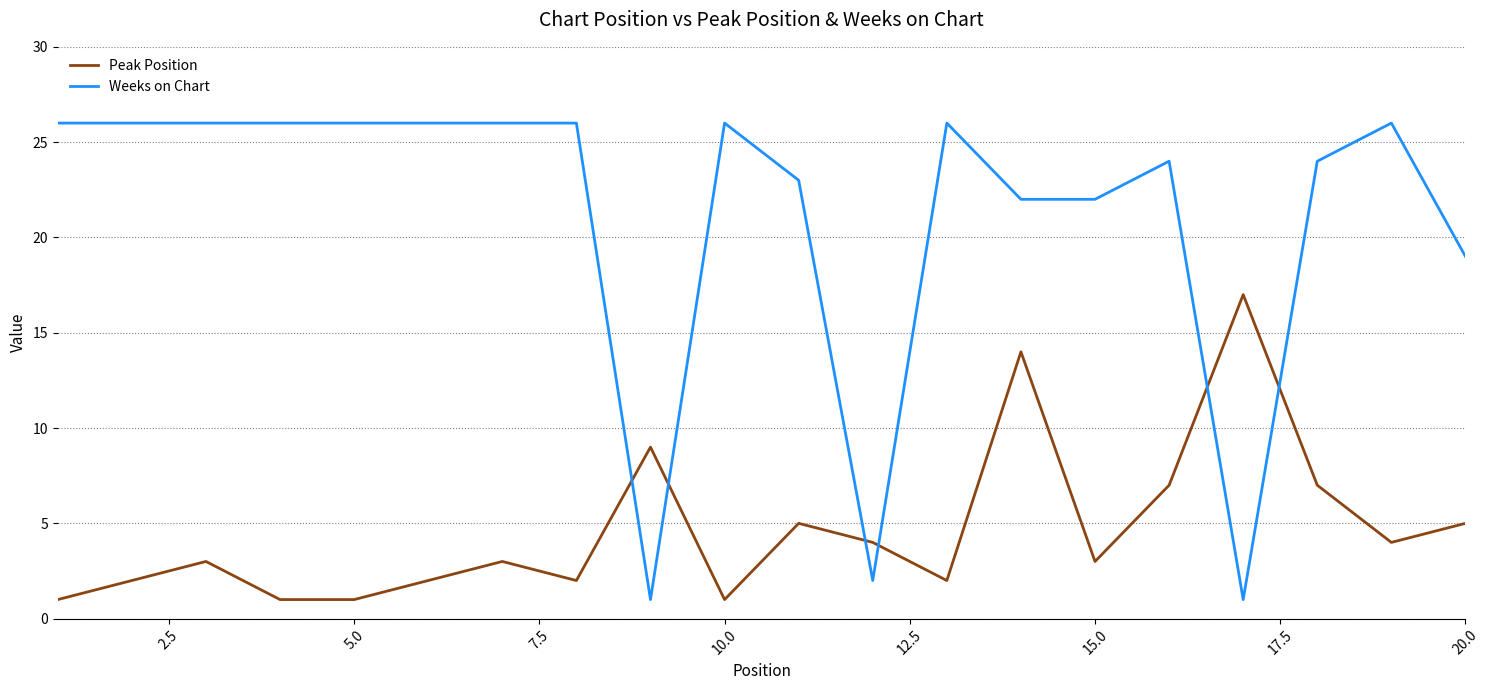

How many intersections are there between Peak Position and Weeks on Chart?

6